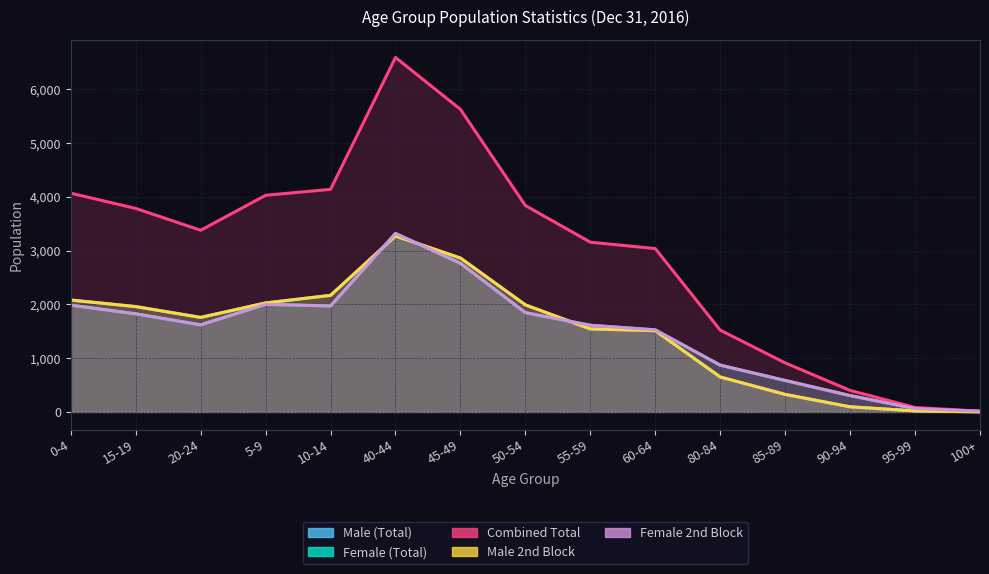

Which category has the lowest value in the Female 2nd Block series?

100+